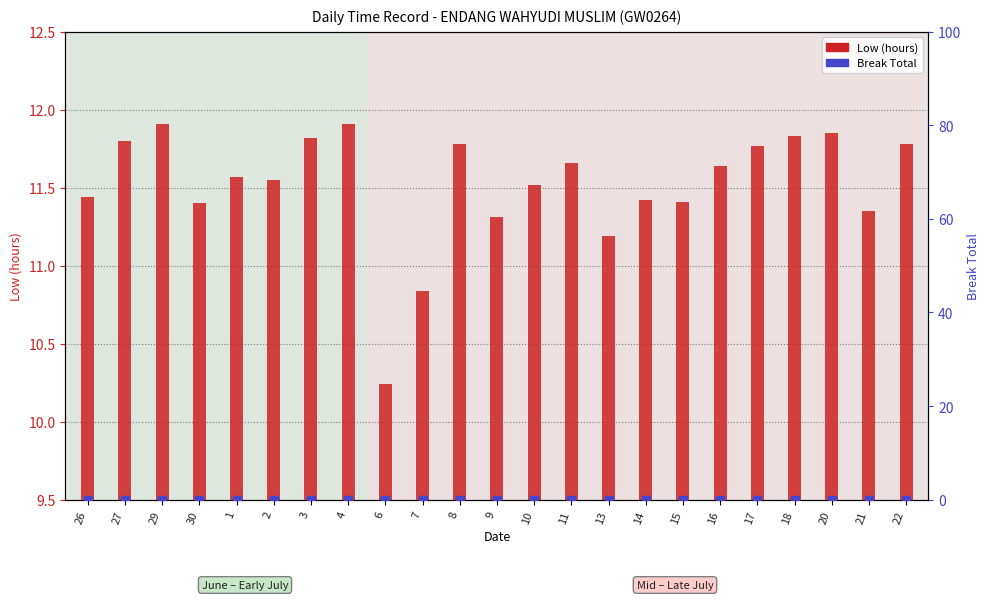

Which series has the largest total across all categories?

Low (hours)